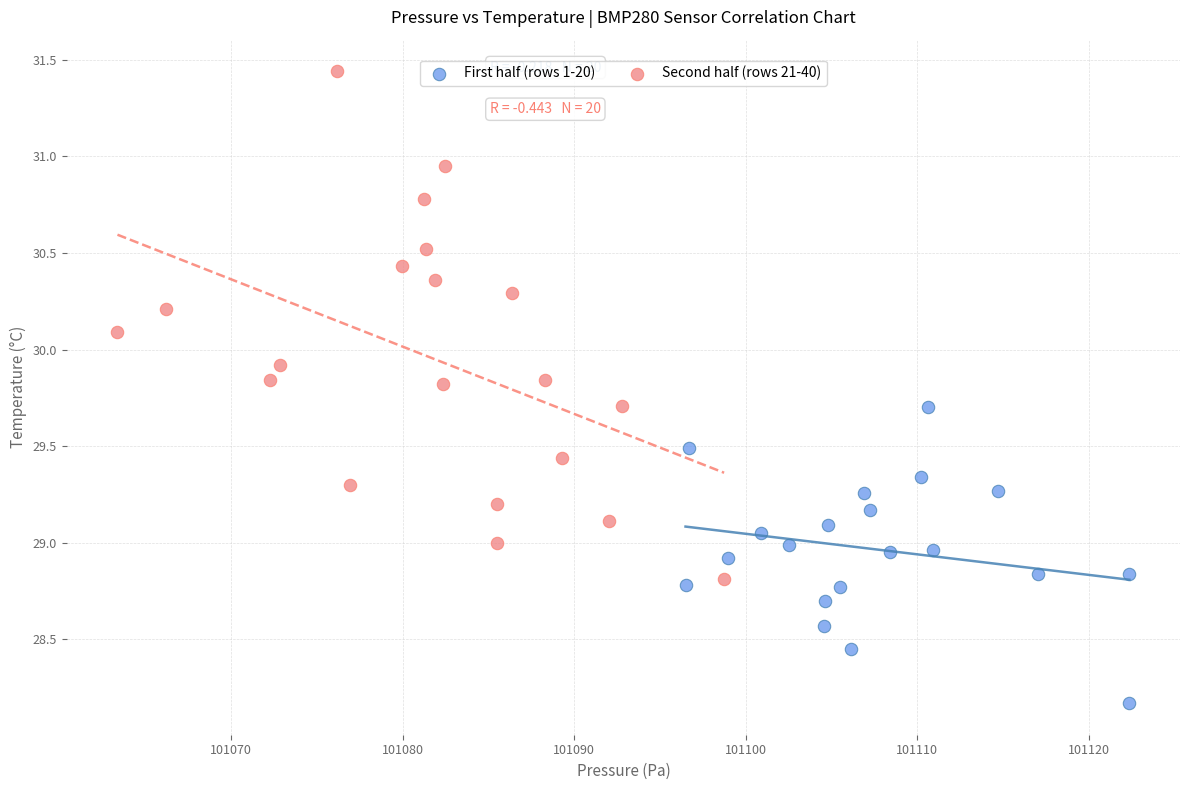

What are all the series names shown in the legend?

First half (rows 1-20), Second half (rows 21-40)